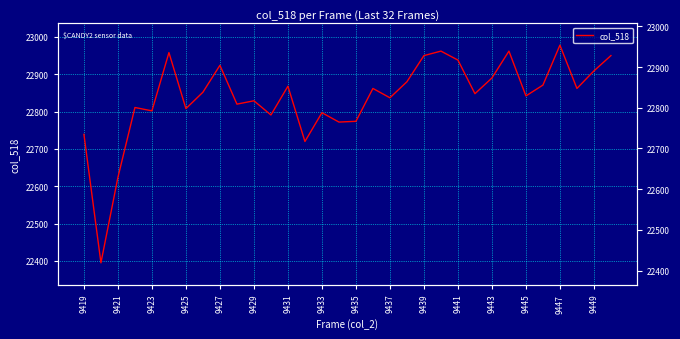

Does the chart display data point markers on the line(s)?

No